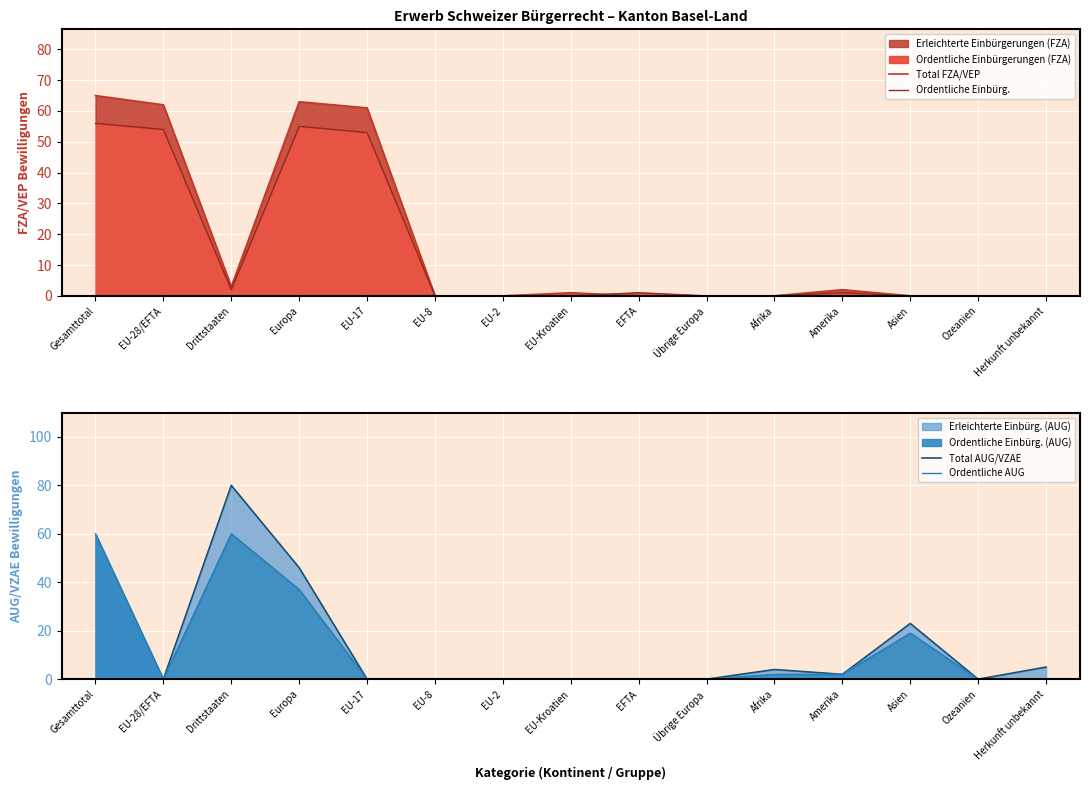

True or false: Total AUG/VZAE has more than 0 interior local peaks.

True